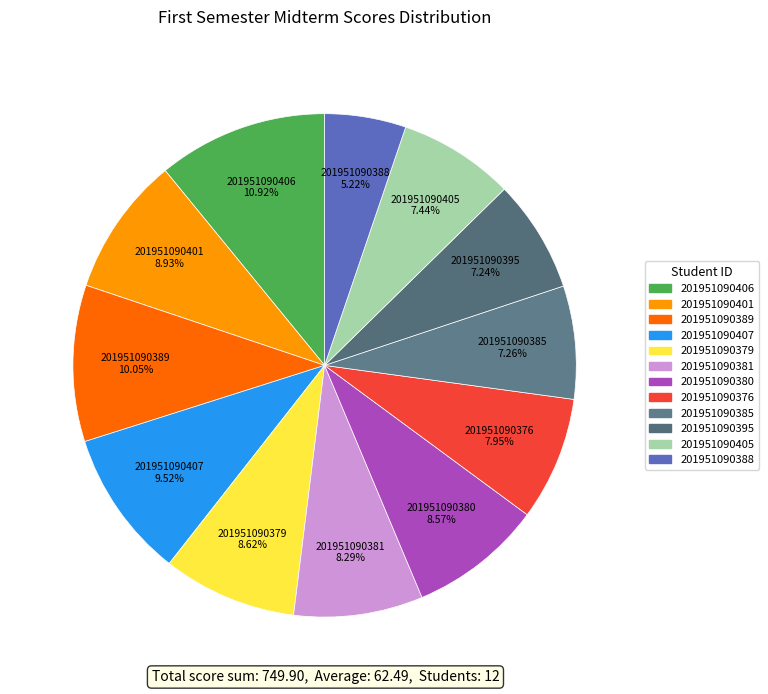

What is the smallest slice in the pie chart?

201951090388